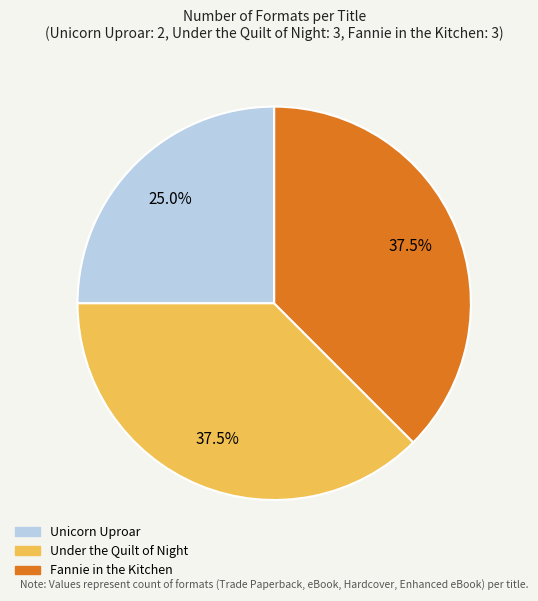

To the nearest percent, what is the average slice percentage?

33%